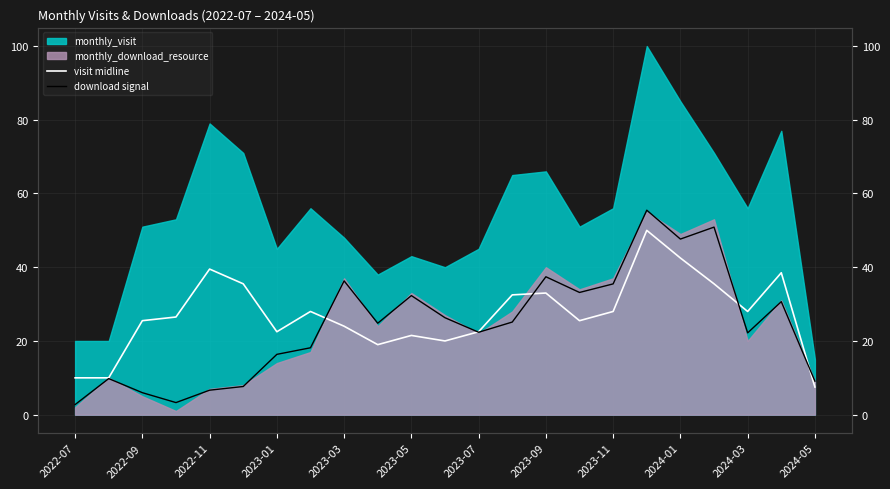

What is the minimum value for download signal?

2.7